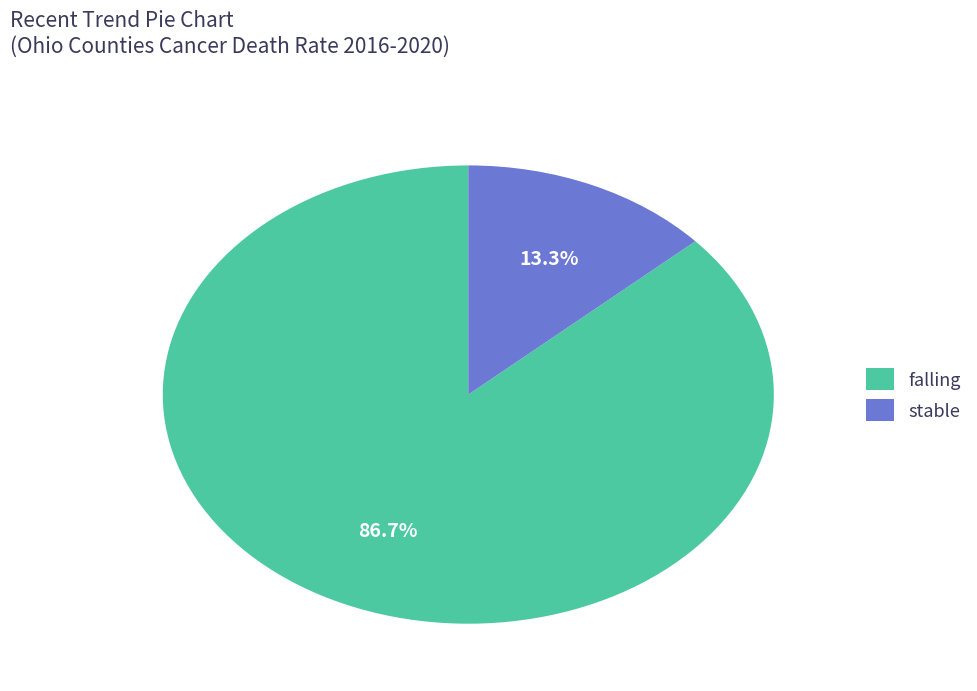

How many segments does this pie chart have?

2